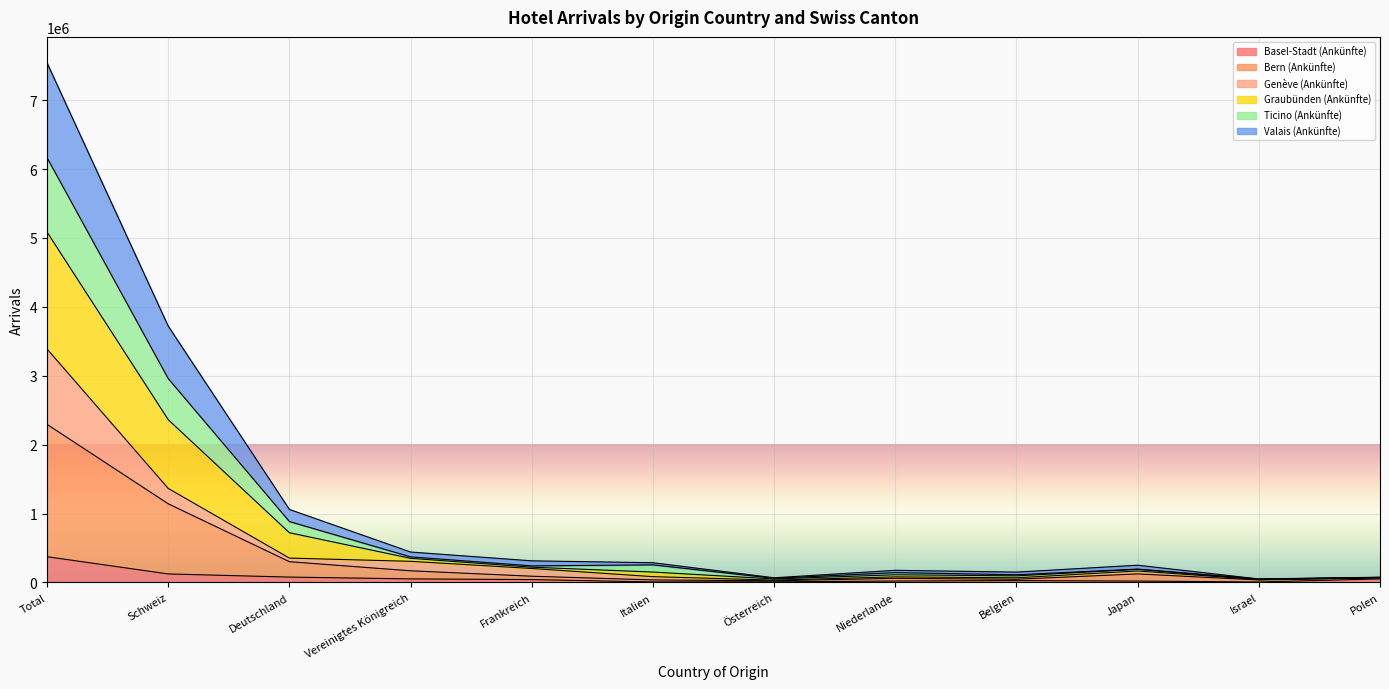

Which category has the highest value in the Basel-Stadt (Ankünfte) series?

Total